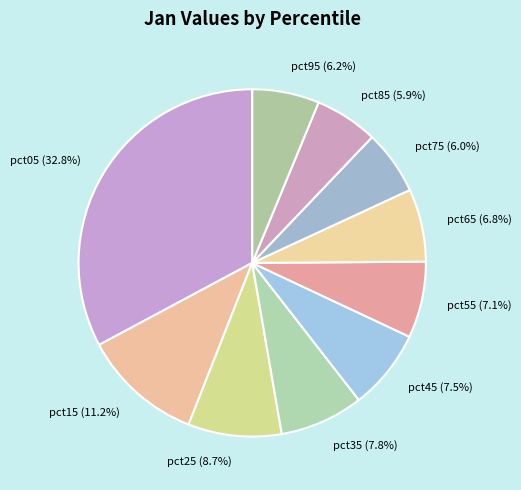

The pct25 slice represents 9% of the pie. True or false?

True